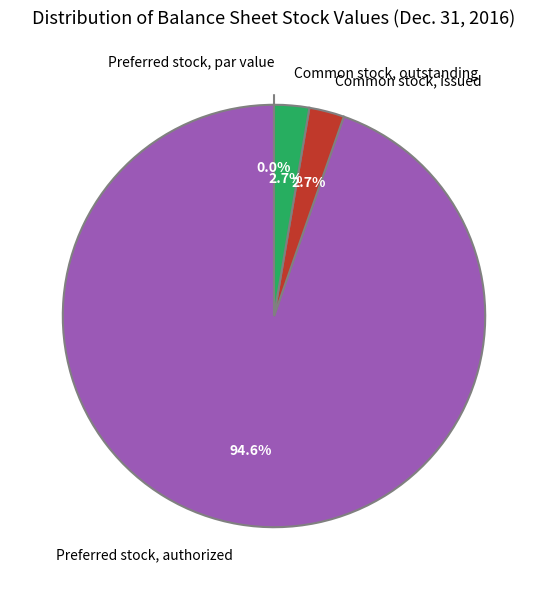

The Common stock, outstanding slice represents 1% of the pie. True or false?

False